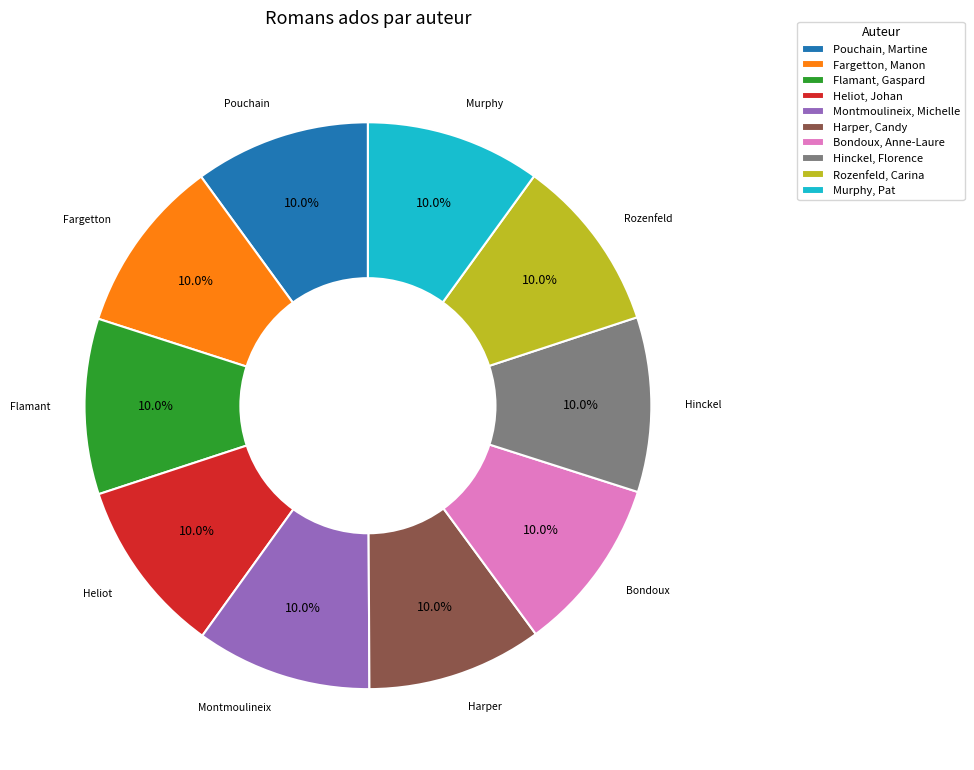

Do Harper, Candy and Murphy, Pat together represent more than half of the pie?

No